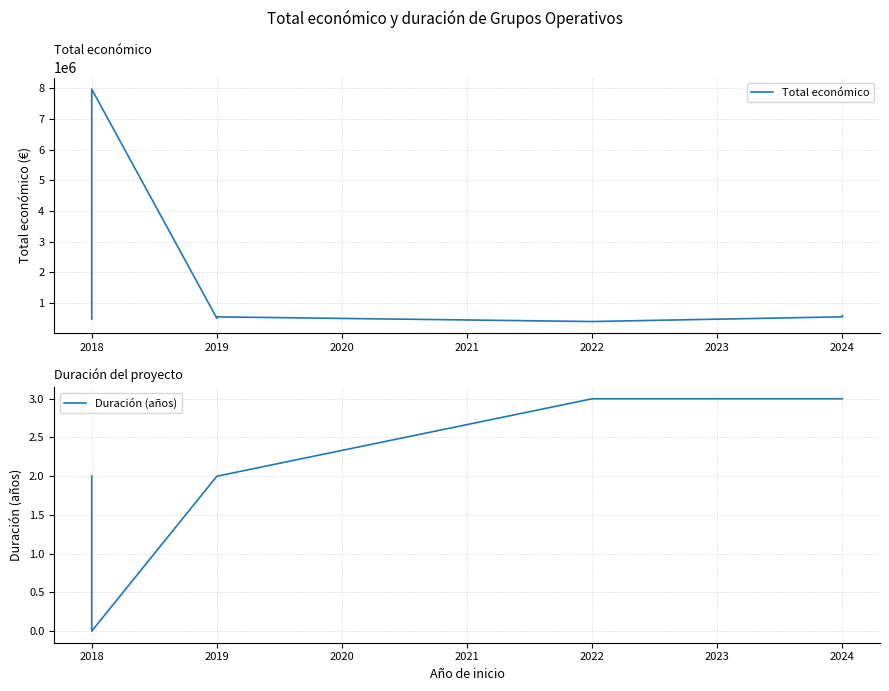

How many data points in Total económico are less than 548889?

4